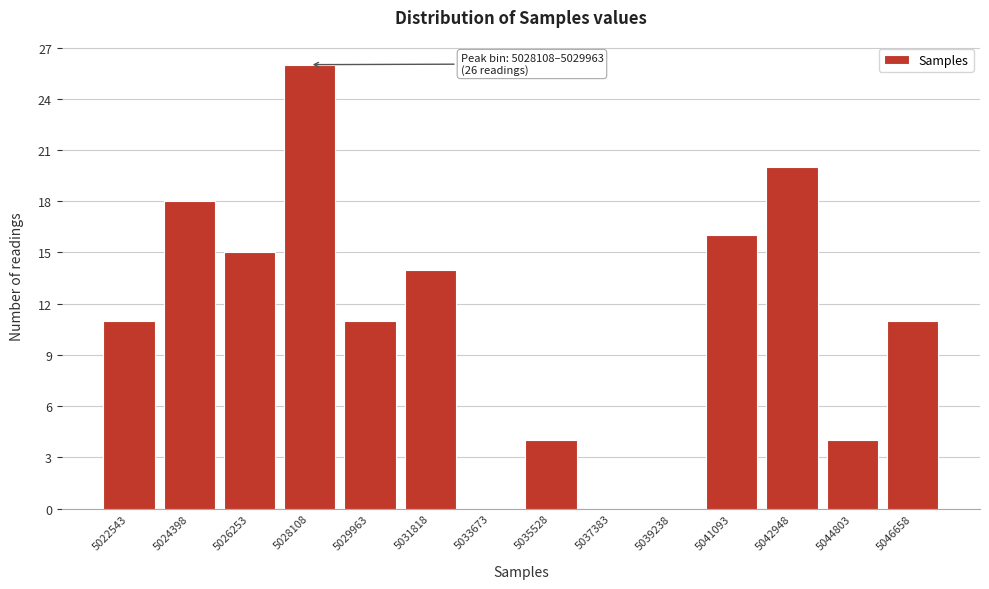

Reading right to left, list all the values displayed in this chart.

5046658=11	5044803=4	5042948=20	5041093=16	5039238=0	5037383=0	5035528=4	5033673=0	5031818=14	5029963=11	5028108=26	5026253=15	5024398=18	5022543=11